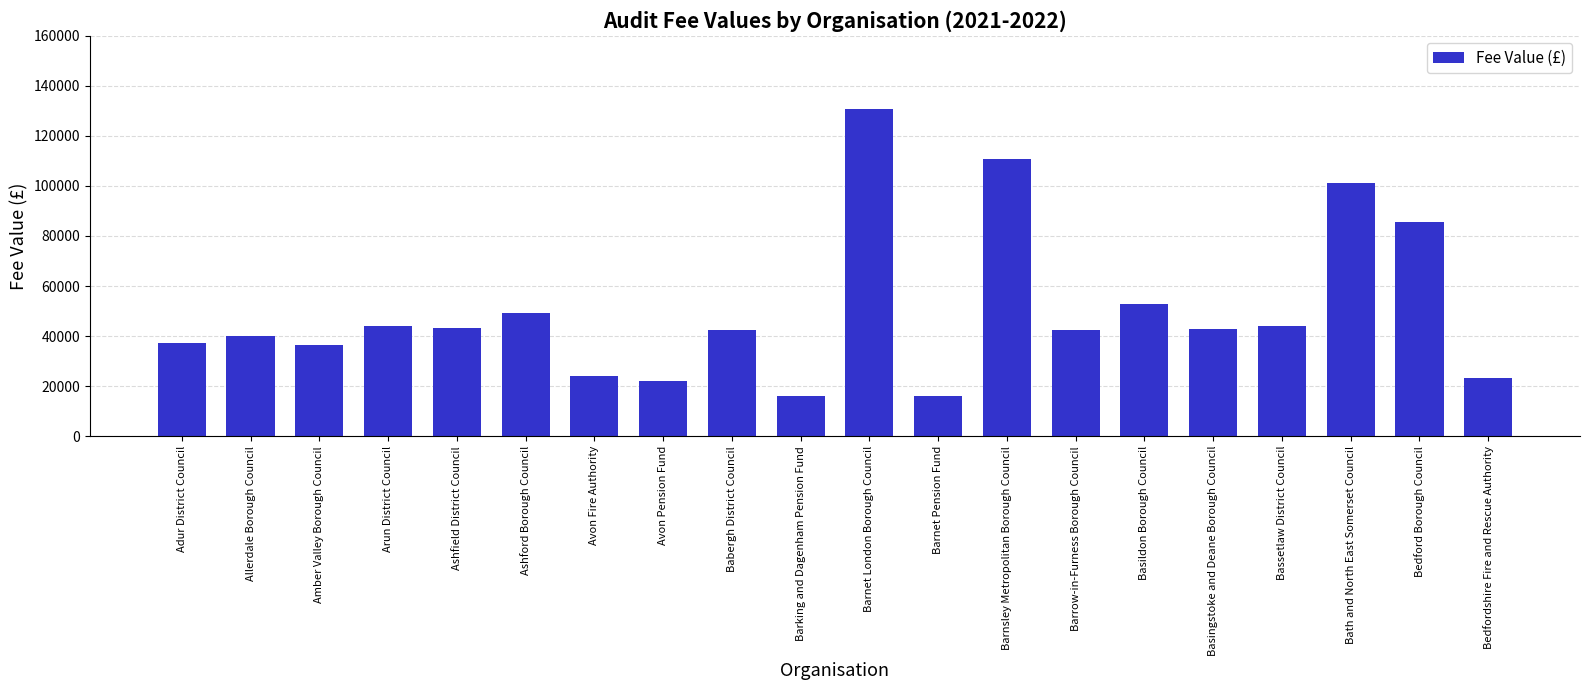

What is the smallest value displayed?

16170